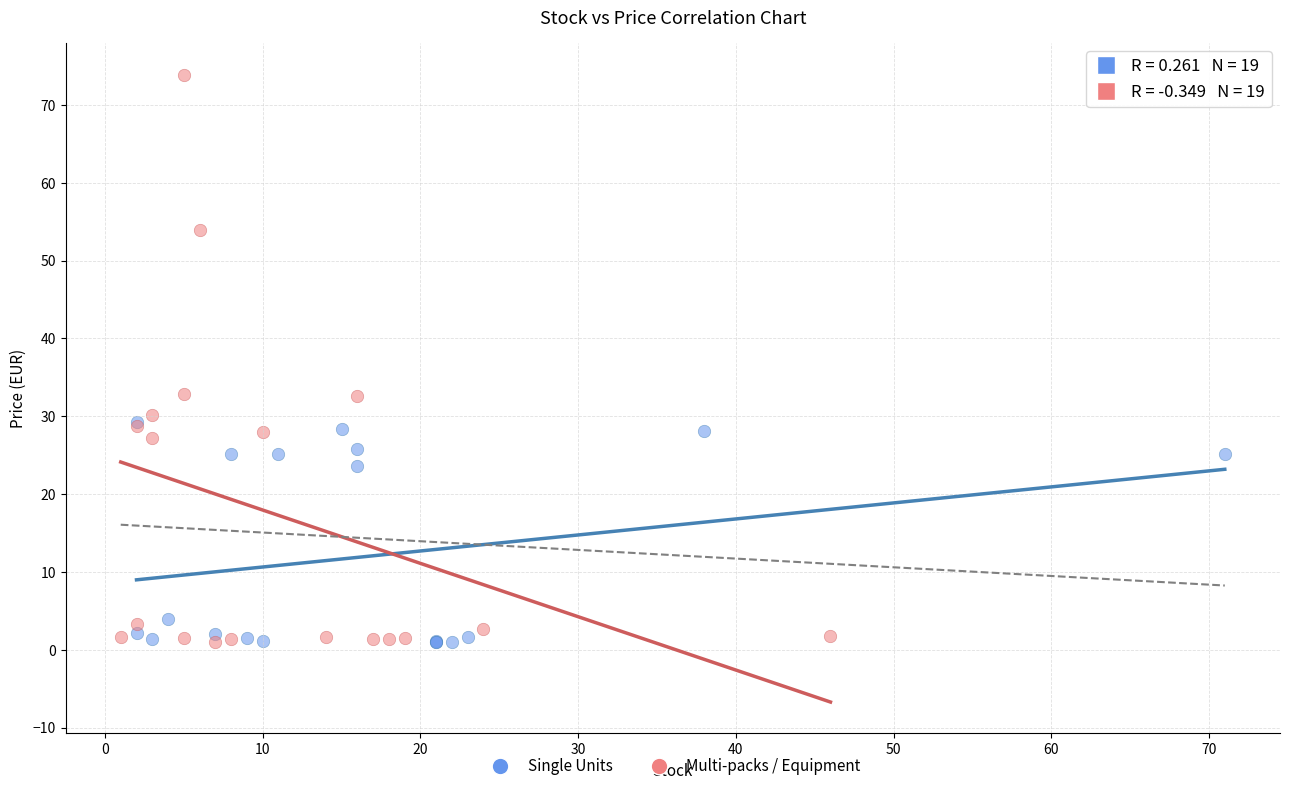

Which series contains the highest Y value?

Multi-packs / Equipment